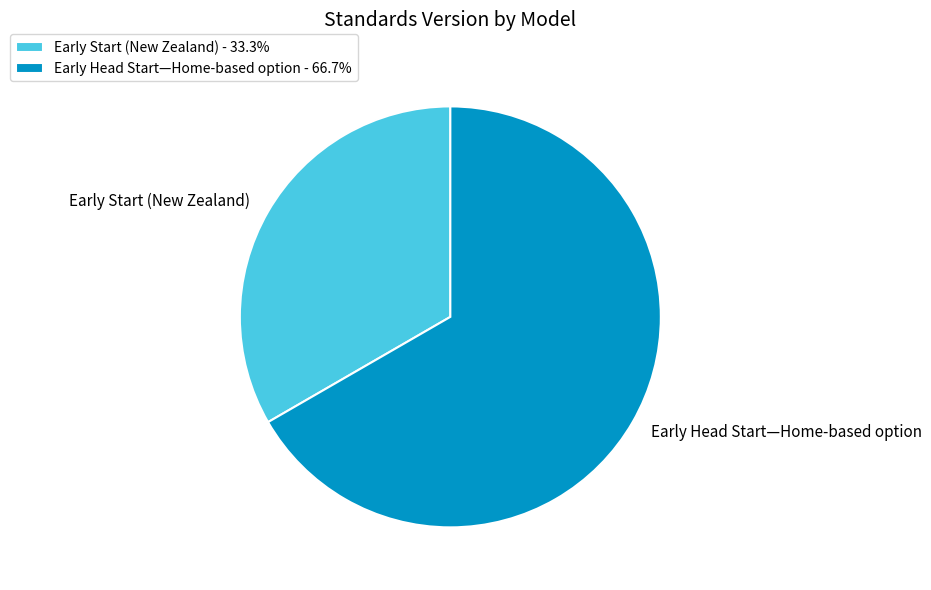

Does Early Start (New Zealand) account for over 50% of the chart?

No